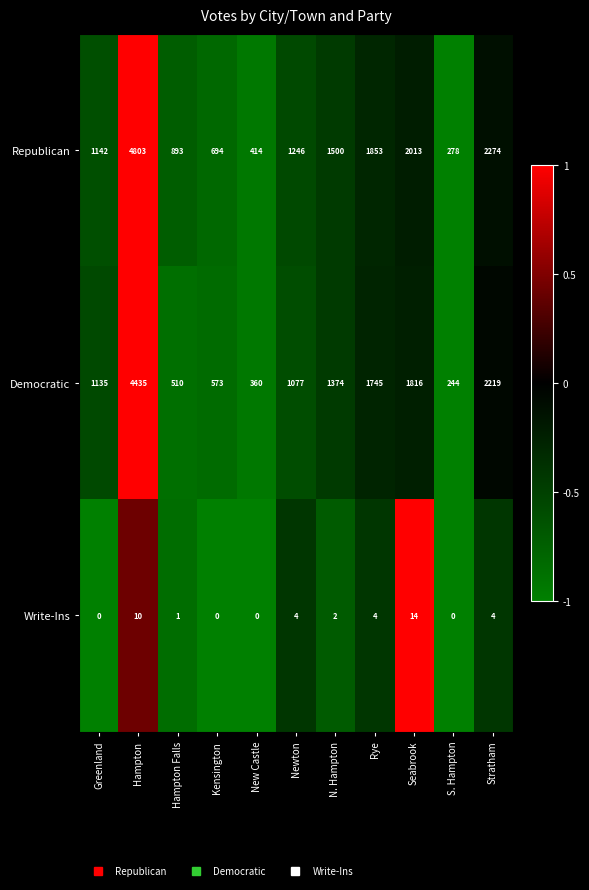

Rank the series by their maximum value, from lowest to highest.

Write-Ins, Democratic, Republican